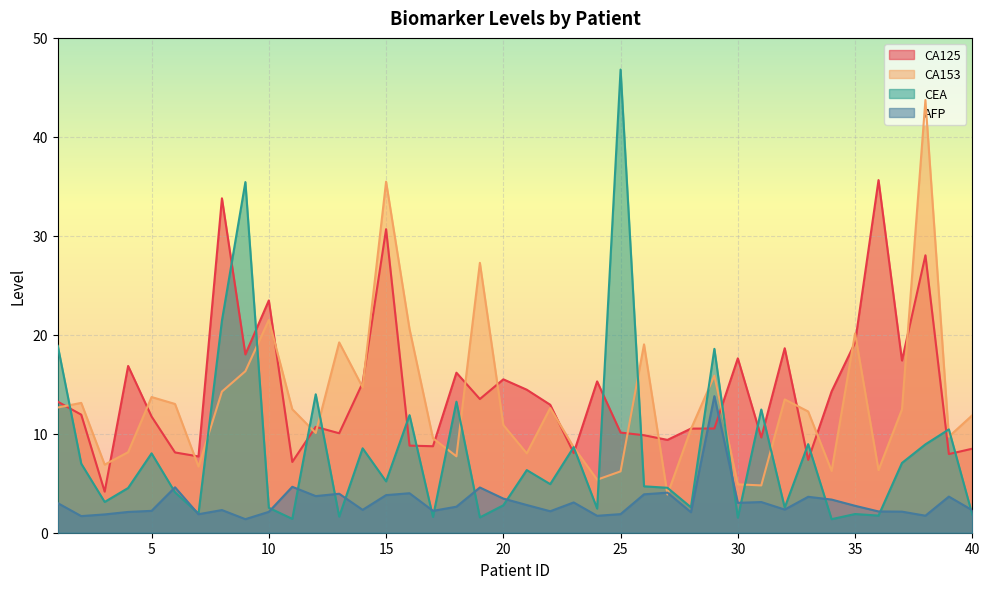

What is the difference between the CA125 values at 40 and 22?

4.4